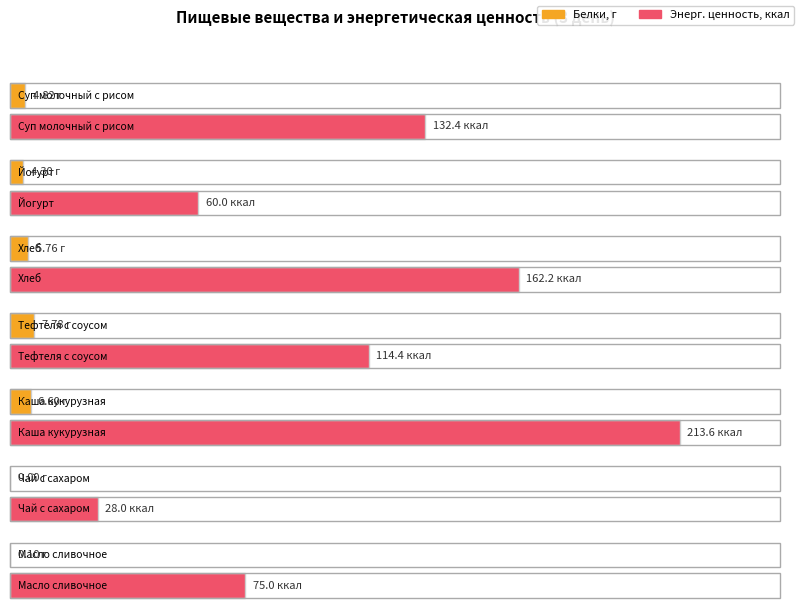

Reading right to left, what are all the values shown in this chart?

Белки: Масло сливочное=0.1	Чай с сахаром=0.0	Каша кукурузная=6.6	Тефтеля с соусом=7.8	Хлеб=5.8	Йогурт=4.3	Суп молочный с рисом=4.8
Энерг. ценность, ккал: Масло сливочное=75.0	Чай с сахаром=28.0	Каша кукурузная=213.6	Тефтеля с соусом=114.4	Хлеб=162.2	Йогурт=60.0	Суп молочный с рисом=132.4